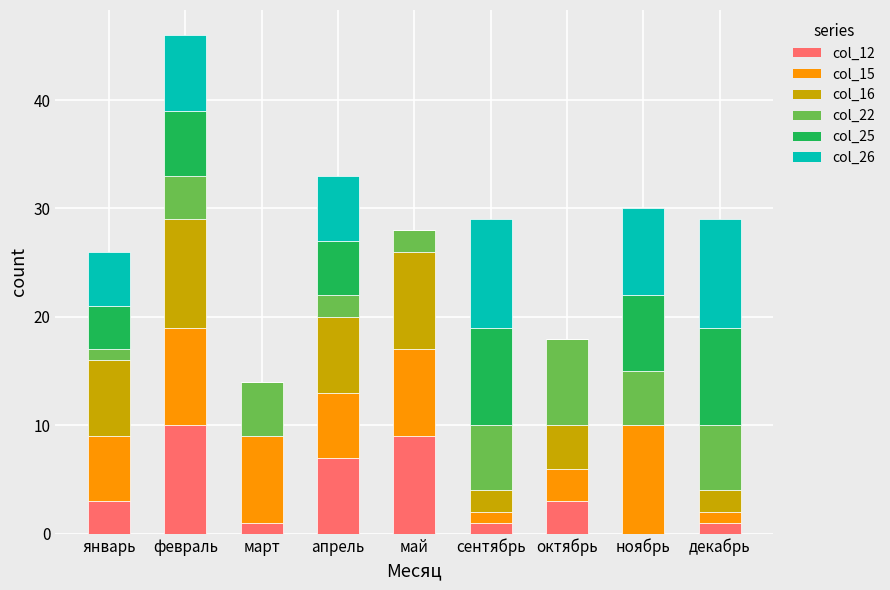

What are all the series names shown in the legend?

col_12, col_15, col_16, col_22, col_25, col_26